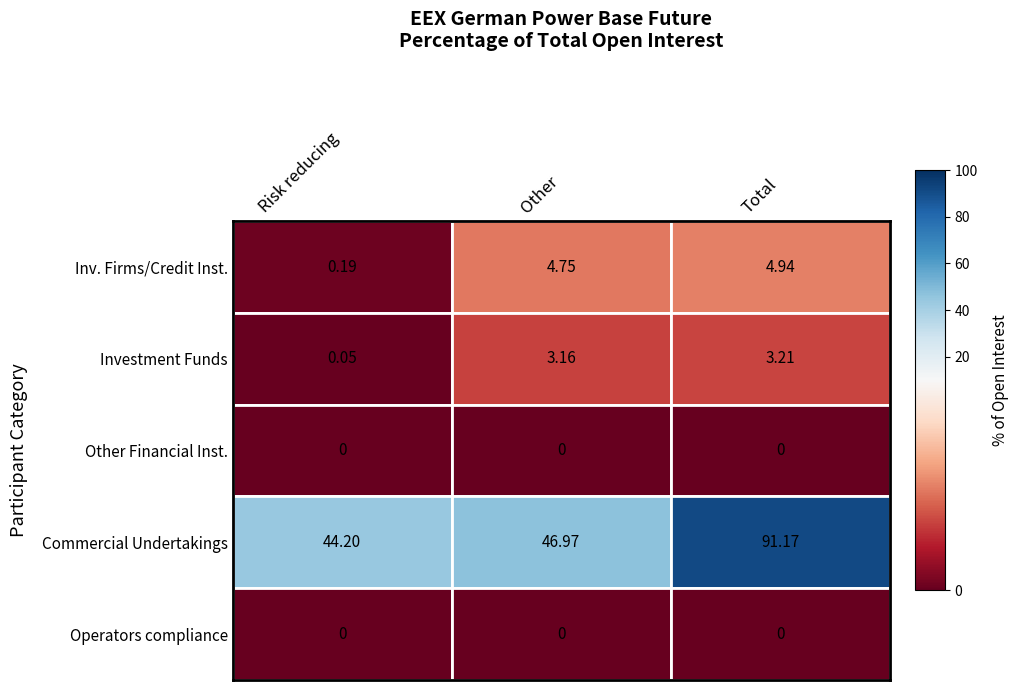

The value of Risk reducing at 3 is 44.2. True or false?

True